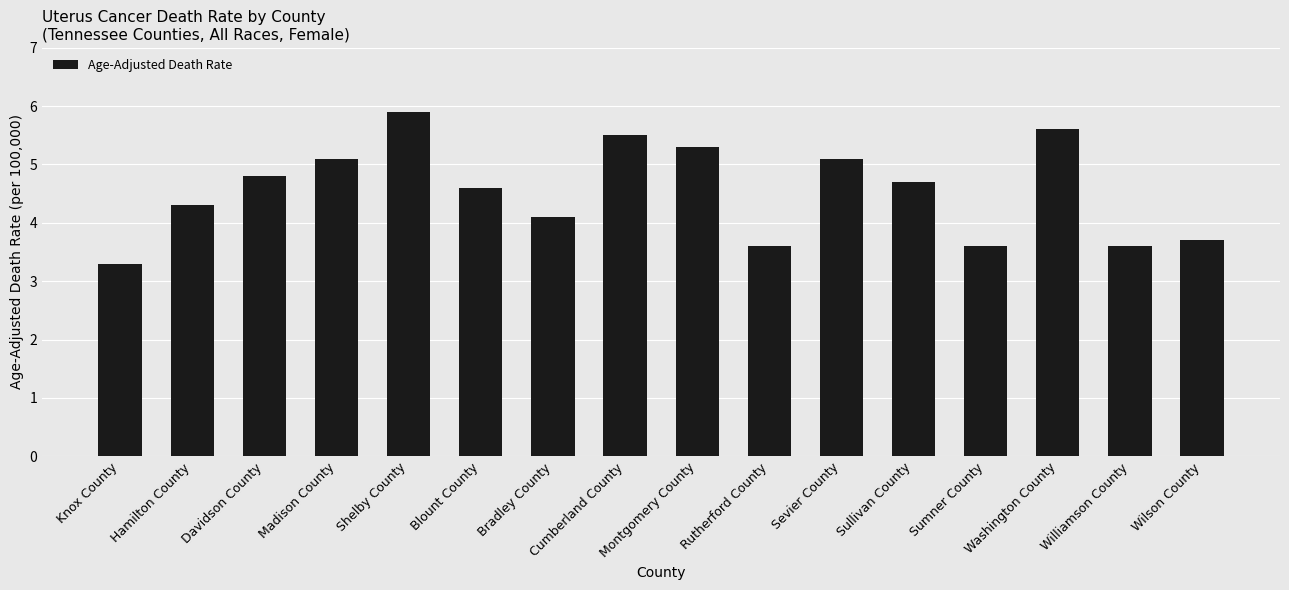

What is the minimum value shown in the chart?

3.3